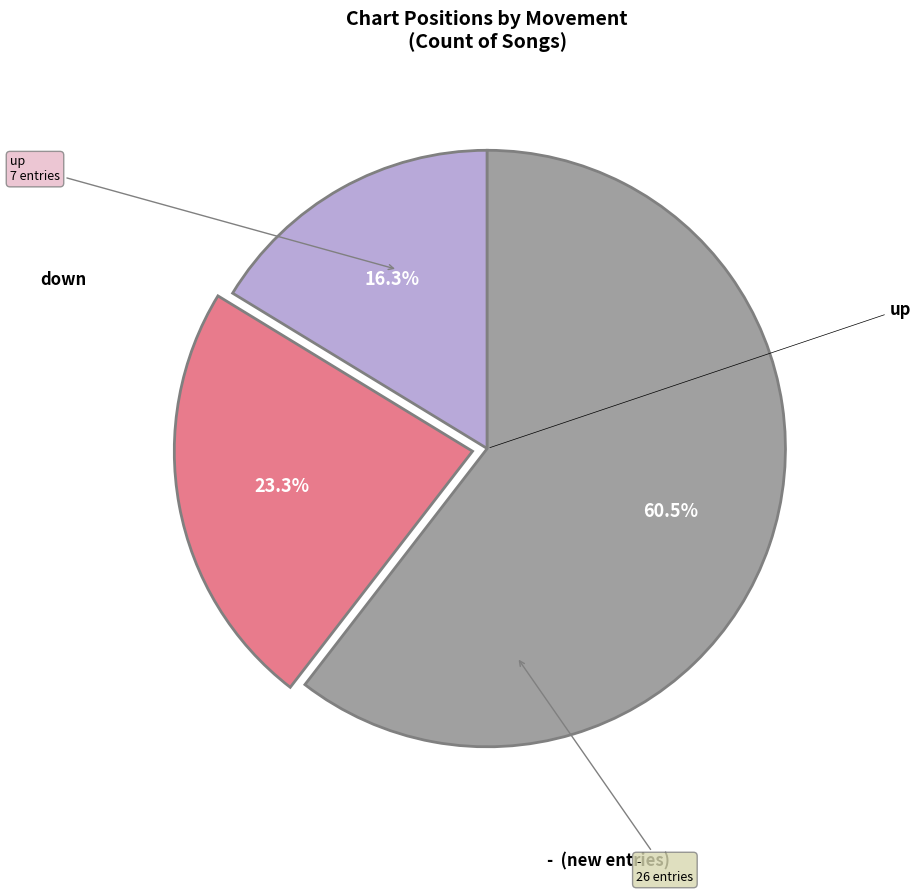

Is there a majority slice in this chart?

Yes